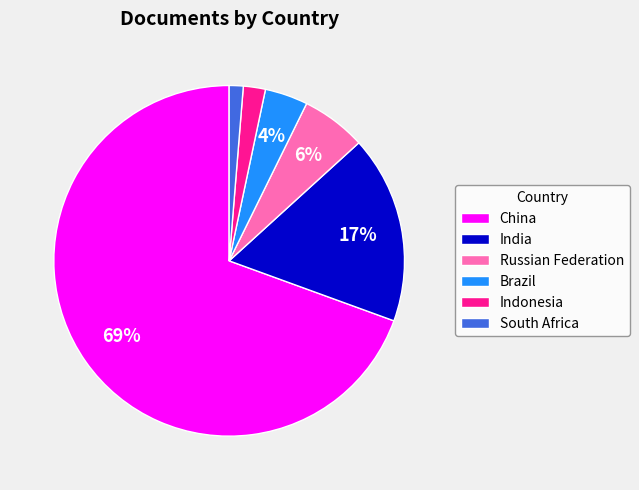

True or false: India accounts for 17% of the total.

True